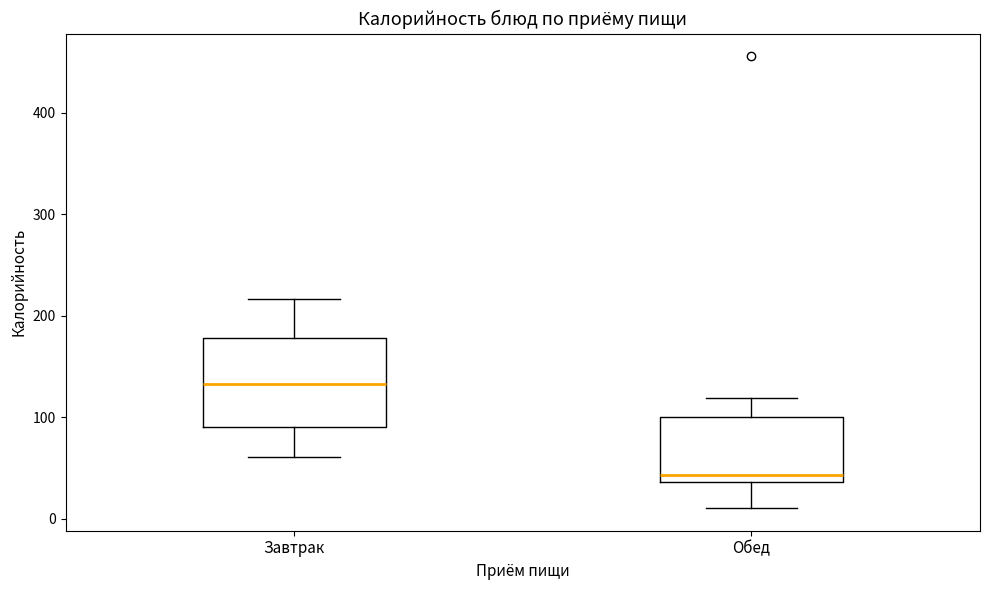

Reading left to right, read every box against the y-axis: the position of its median line, the range the box covers, and the ends of its whiskers. The values are not printed on the chart, so give them approximately, as read against the axis.

Завтрак: median 130, box 90 to 180, whiskers 60 to 220
Обед: median 40 (just above the box's lower edge), box 40 to 100, whiskers 10 to 120